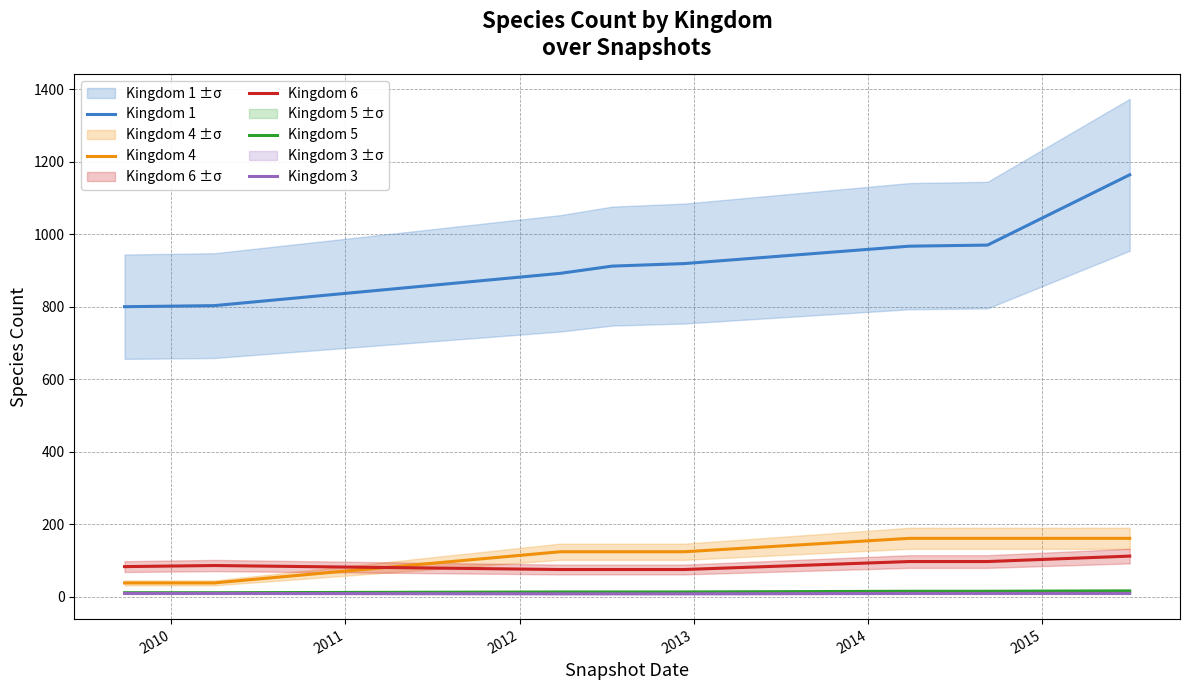

Reading left to right, what are all the values shown in this chart?

Kingdom 1: 800	803	892	912	919	967	970	1164
Kingdom 4: 38	38	124	124	124	161	161	161
Kingdom 6: 83	86	75	75	75	97	97	112
Kingdom 5: 11	11	13	13	13	15	15	16
Kingdom 3: 9	9	8	8	8	9	9	9